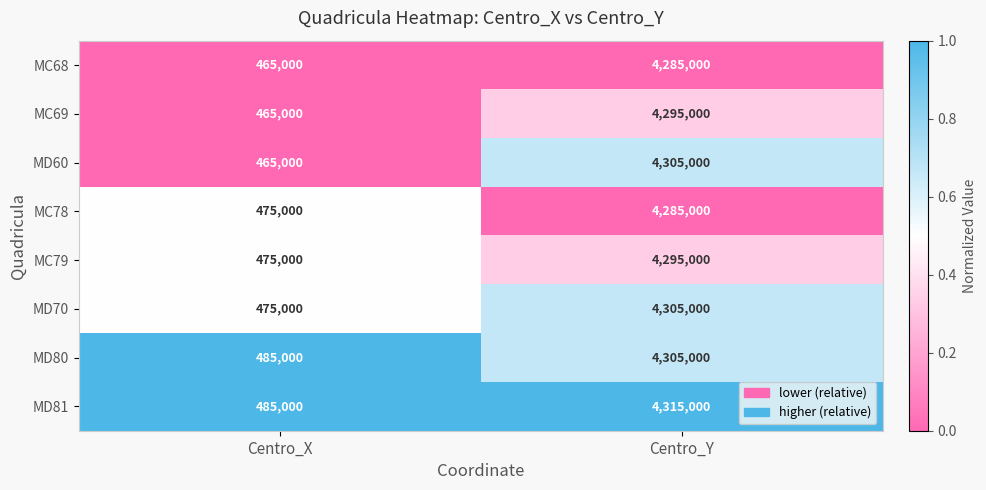

Count the number of categories in the chart.

2